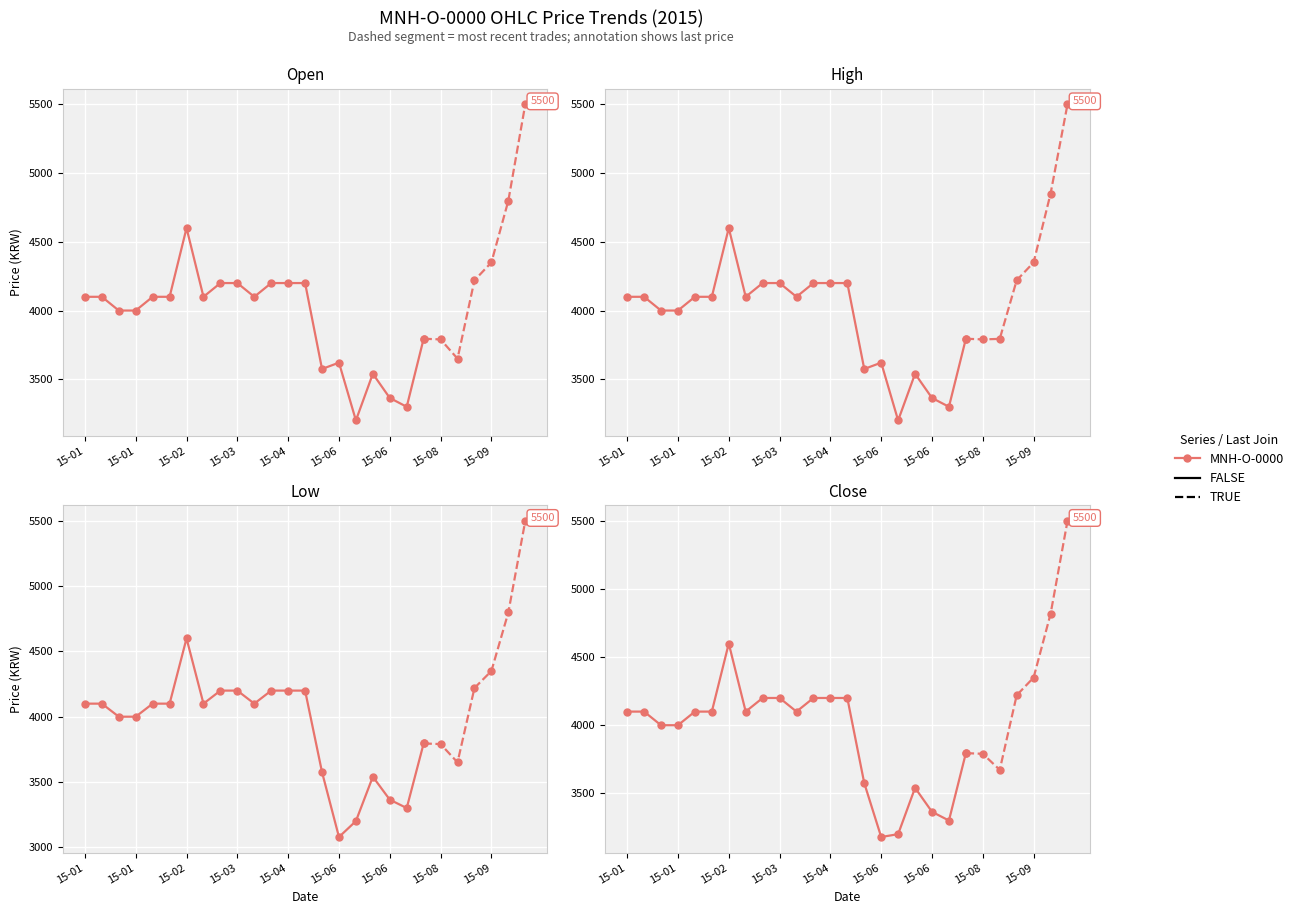

List the labels in order of Close value, largest first.

2015-09-17, 2015-09-15, 2015-02-13, 2015-09-03, 2015-08-14, 2015-02-17, 2015-03-06, 2015-03-11, 2015-04-02, 2015-04-20, 2015-01-10, 2015-01-12, 2015-01-30, 2015-02-11, 2015-02-16, 2015-03-10, 2015-01-20, 2015-01-21, 2015-07-22, 2015-08-04, 2015-08-07, 2015-05-14, 2015-06-25, 2015-06-30, 2015-07-07, 2015-06-16, 2015-06-05